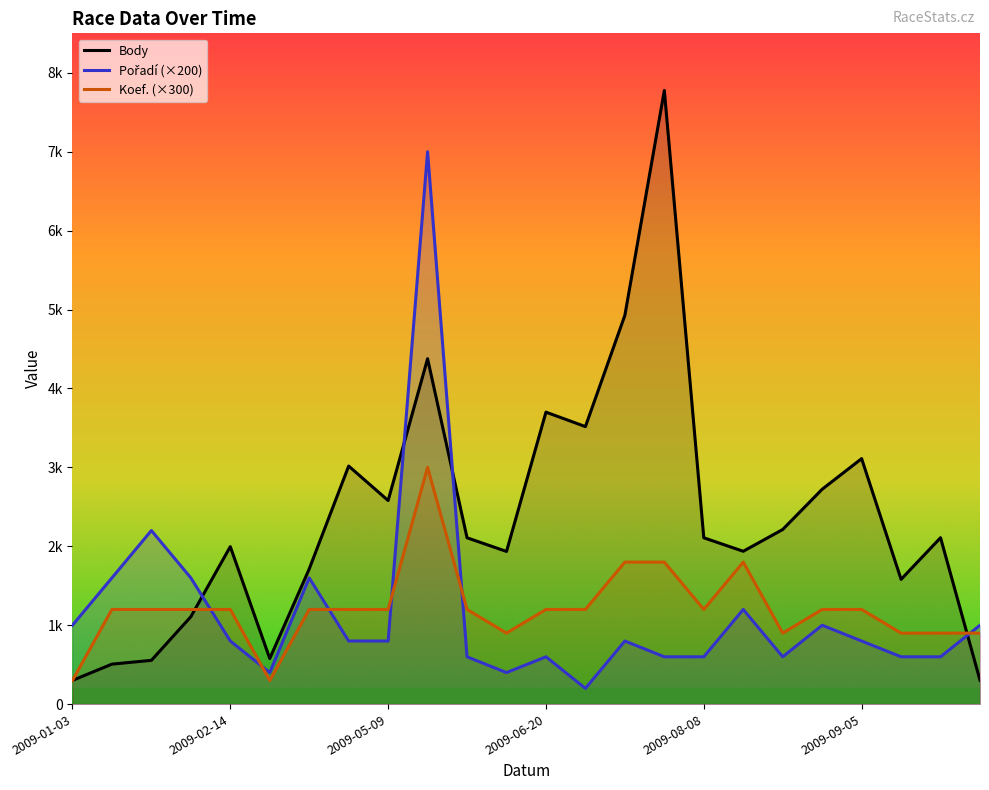

Which series has the largest total across all categories?

Body